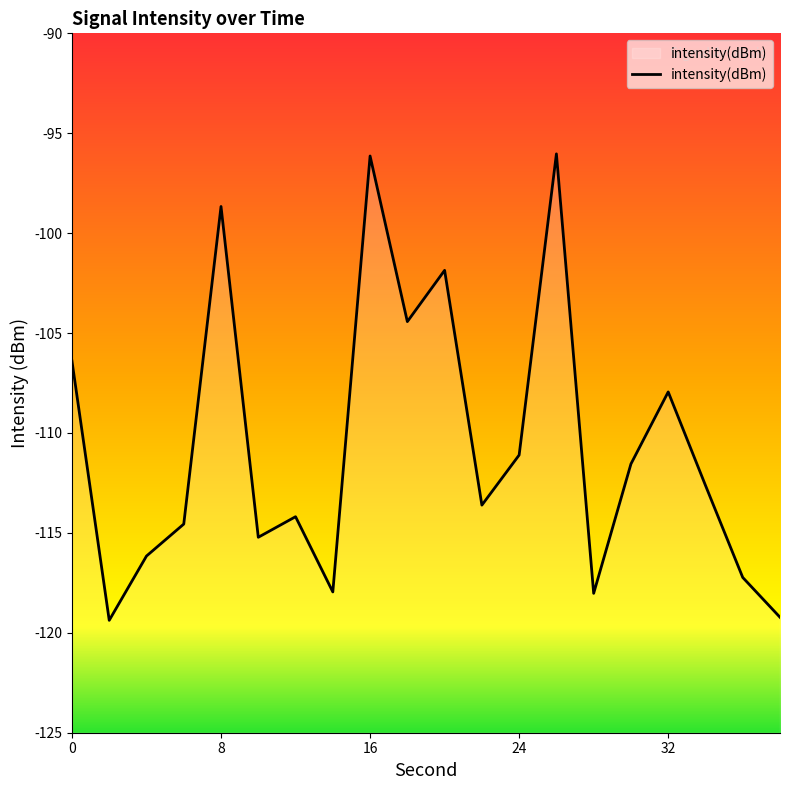

Reading right to left, what are all the values shown in this chart?

38=-119.2	36=-117.2	34=-112.6	32=-107.9	30=-111.6	28=-118.0	26=-96.0	24=-111.1	22=-113.6	20=-101.9	18=-104.4	16=-96.1	14=-118.0	12=-114.2	10=-115.2	8=-98.7	6=-114.6	4=-116.2	2=-119.4	0=-106.4